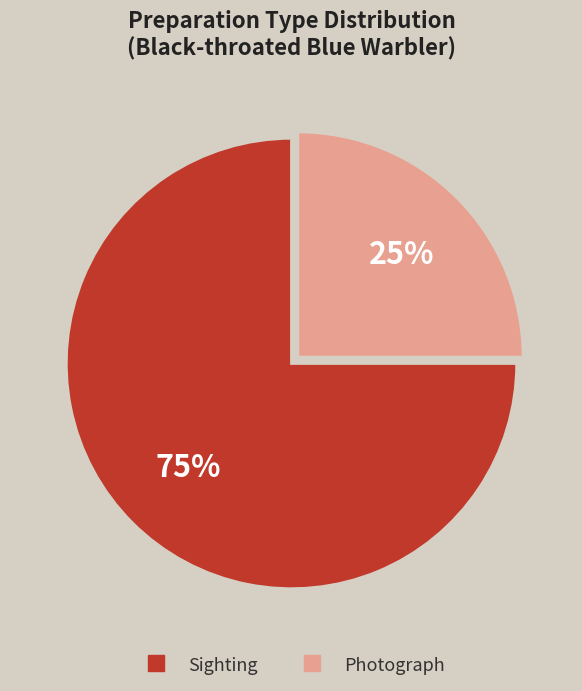

Count the number of slices in the pie.

2